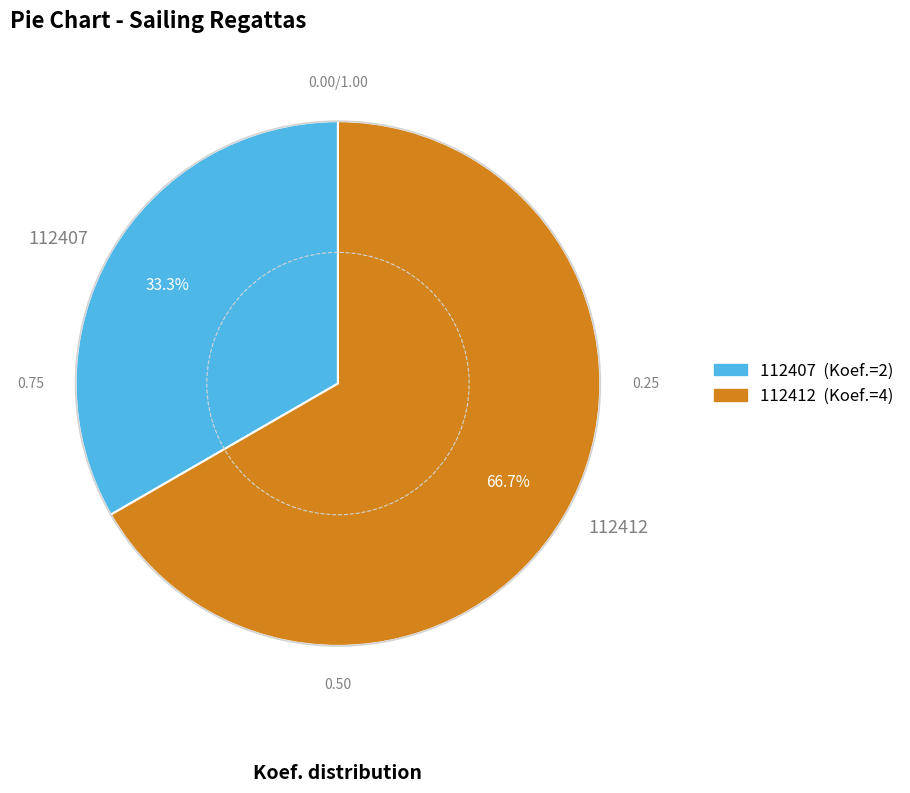

To the nearest percent, what percentage of the pie is 112412?

67%